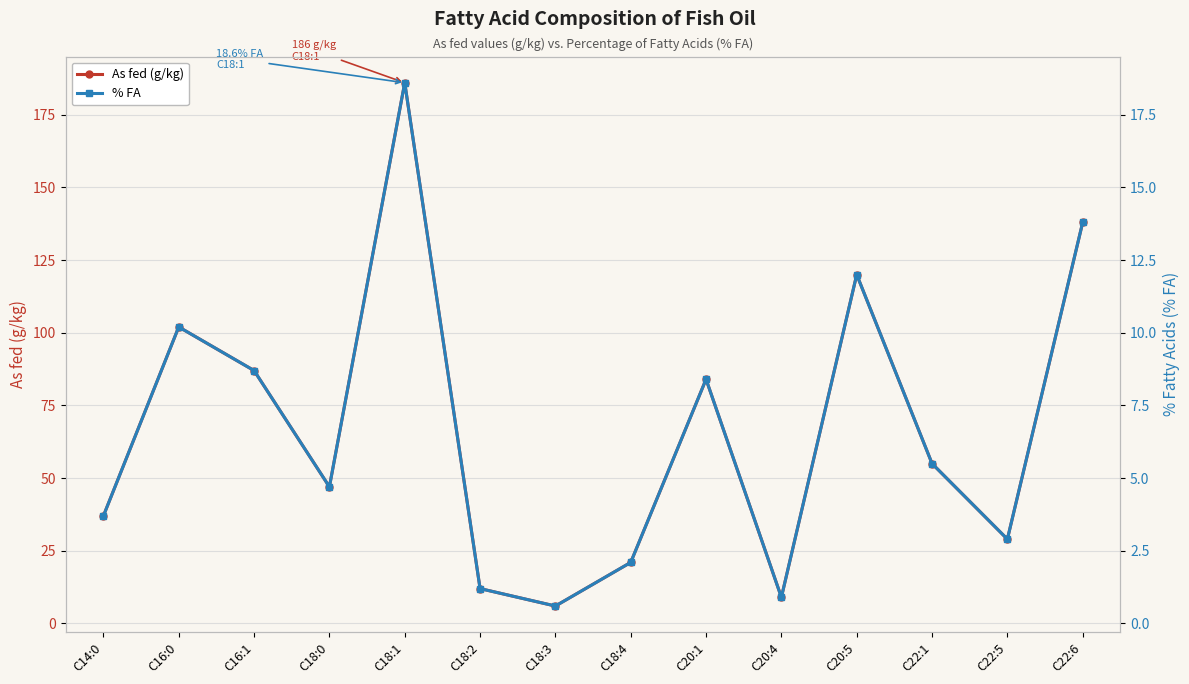

At which label does As fed (g/kg) first exceed 55?

C16:0